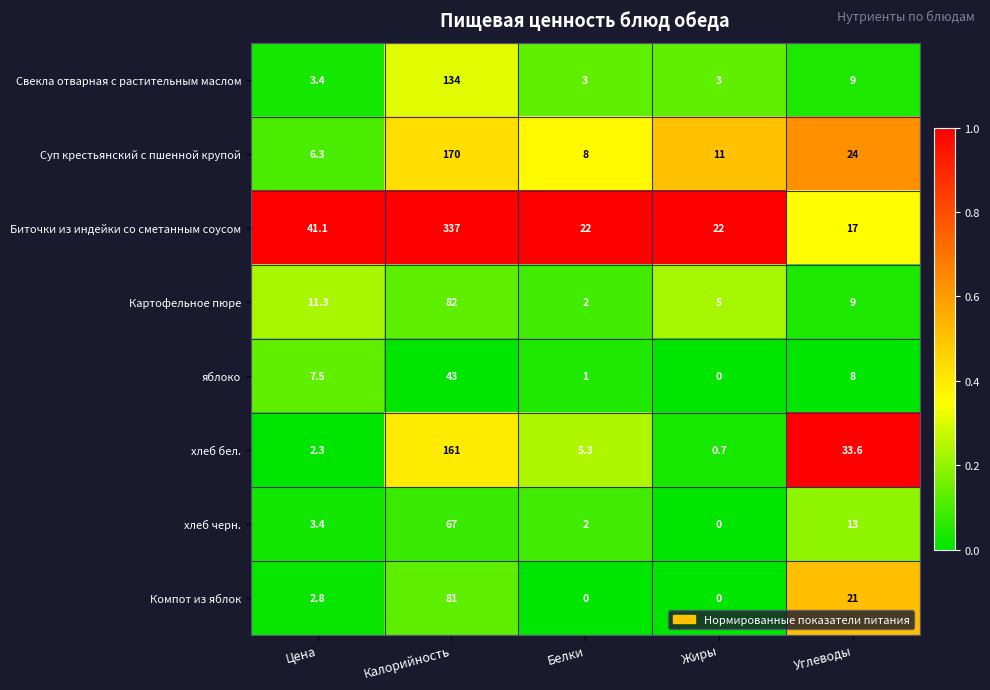

What is the difference between the хлеб черн. values at Углеводы and Белки?

11.0